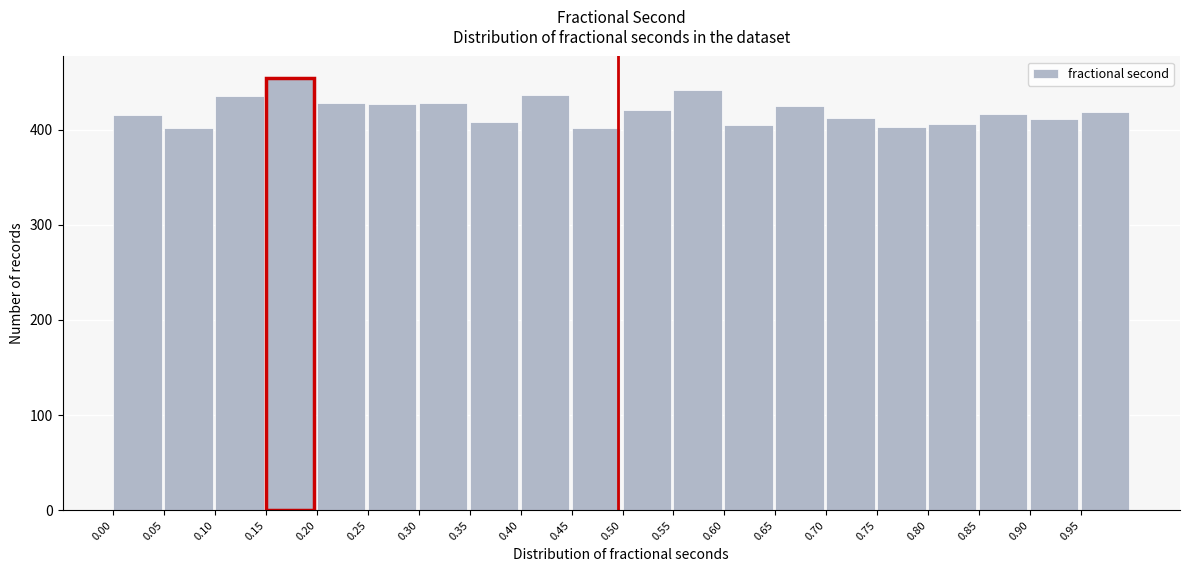

Over which range of the x-axis is the bar tallest?

0.15 to 0.20